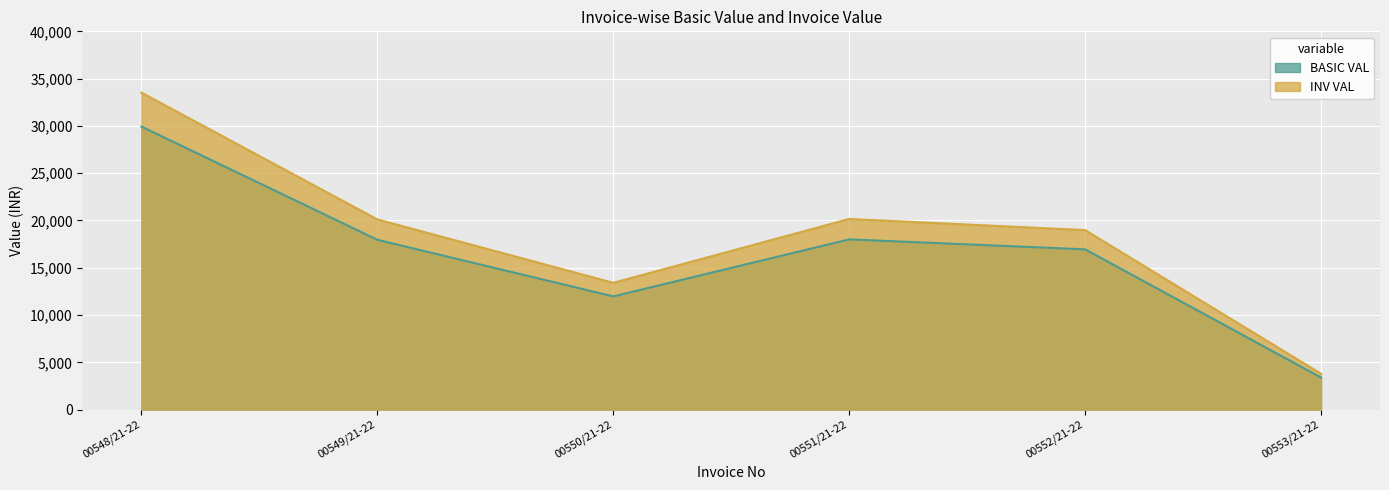

List the series in order of their peak value, highest first.

INV VAL, BASIC VAL